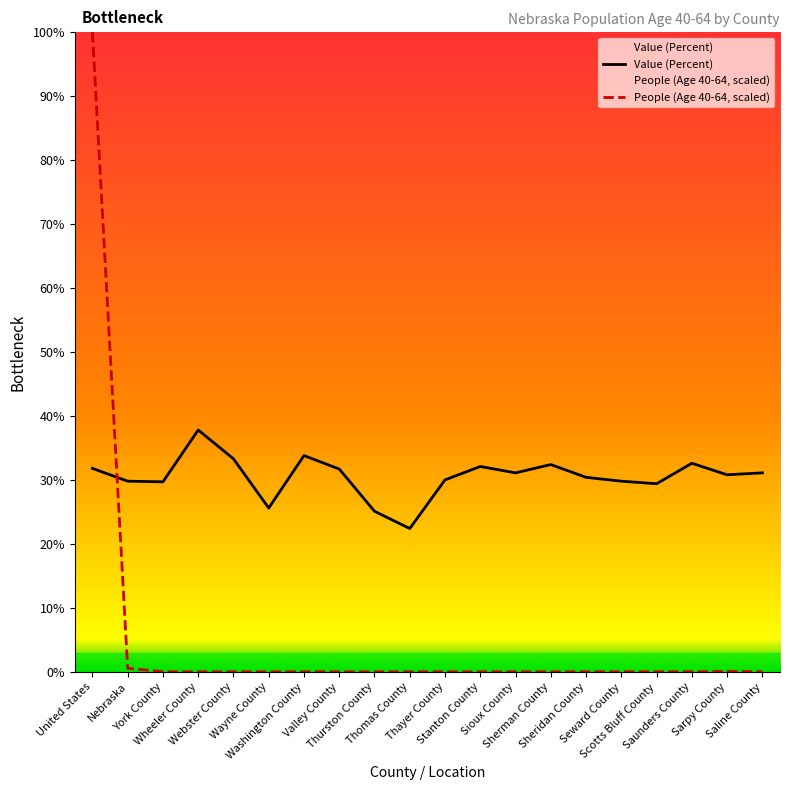

How many lines are shown in the chart?

2